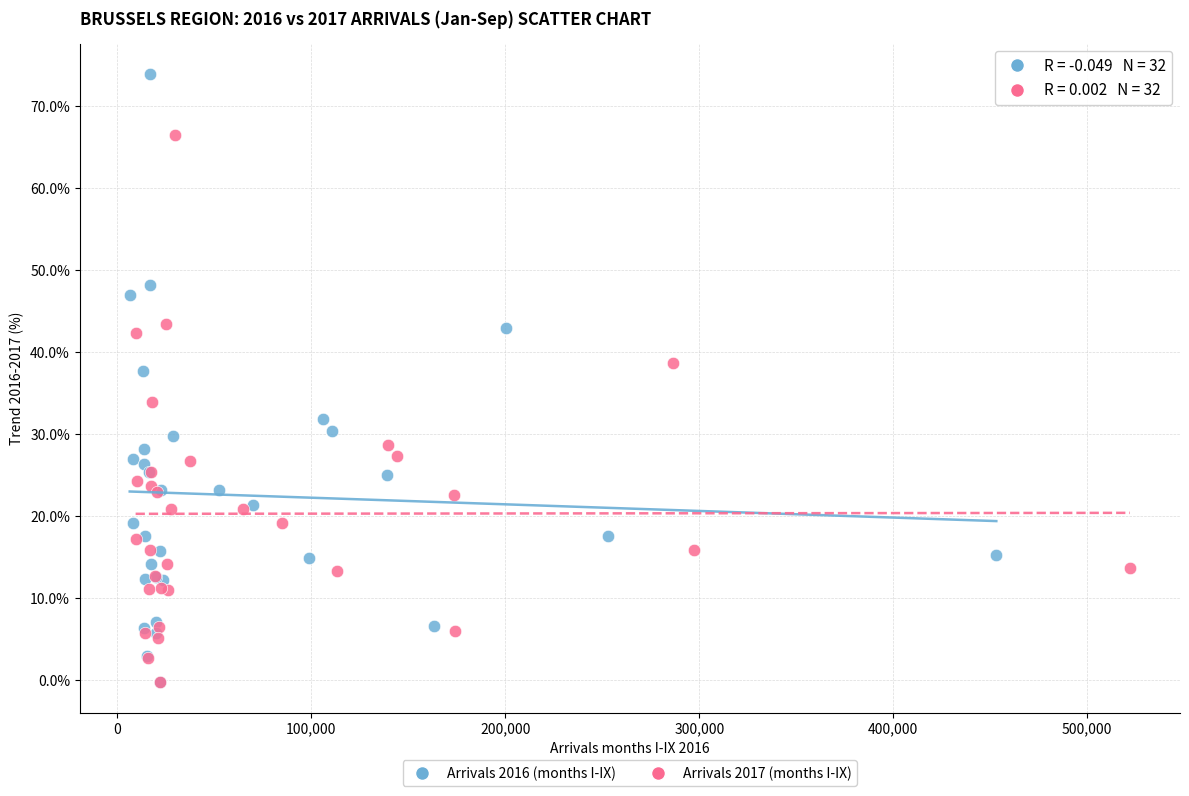

Which series has the widest spread of Y values?

Arrivals 2016 (months I-IX)